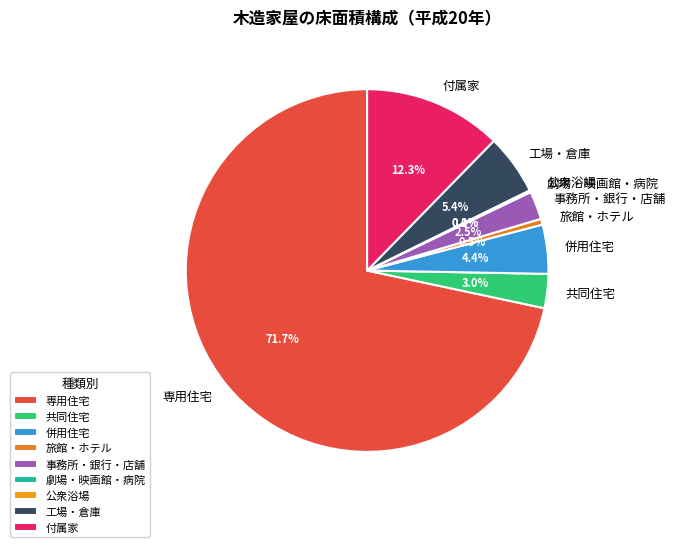

What is the largest slice in the pie chart?

専用住宅